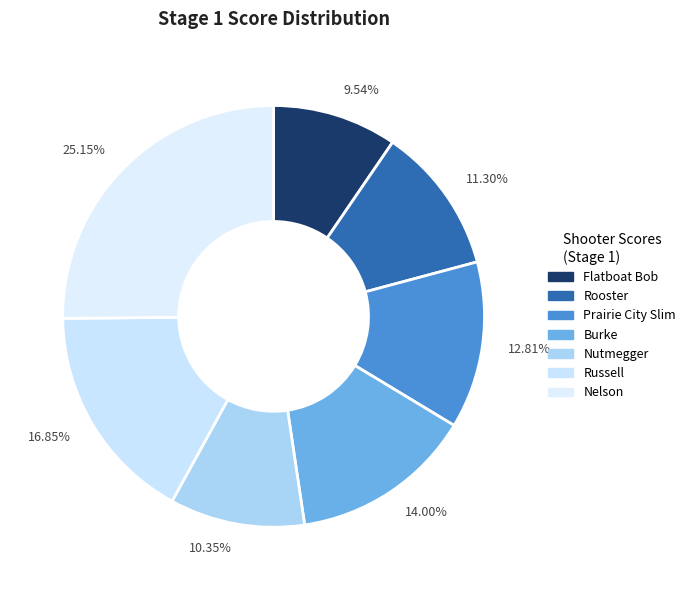

The Burke slice represents 14% of the pie. True or false?

True